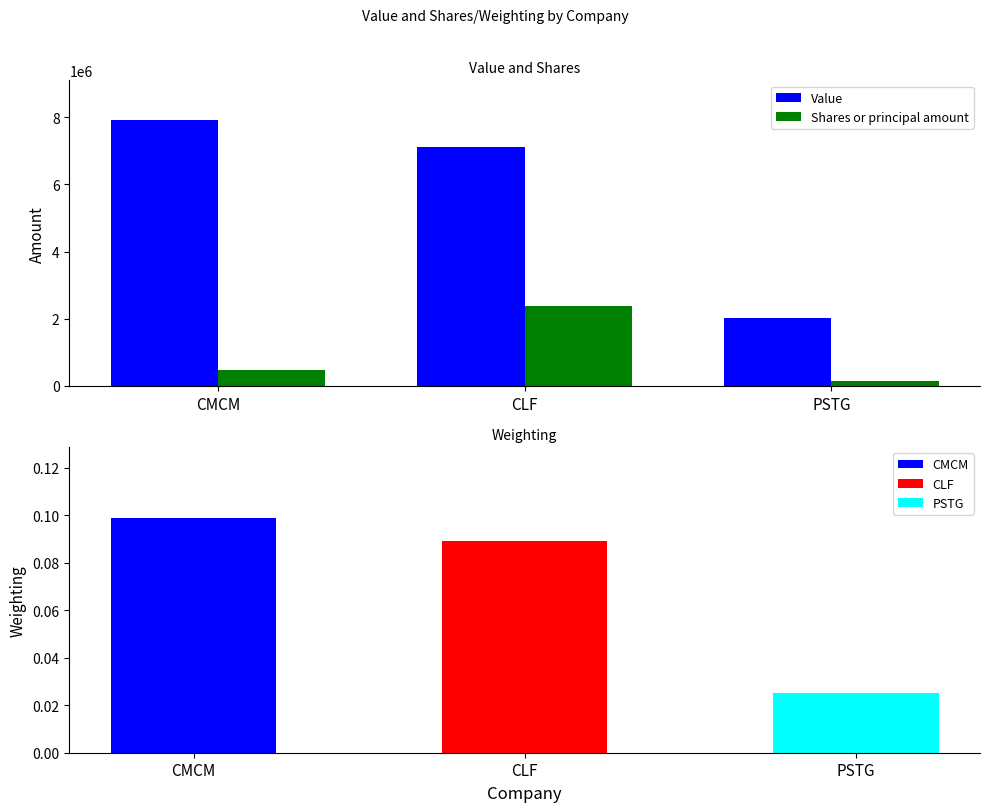

Count the number of data series in this chart.

2